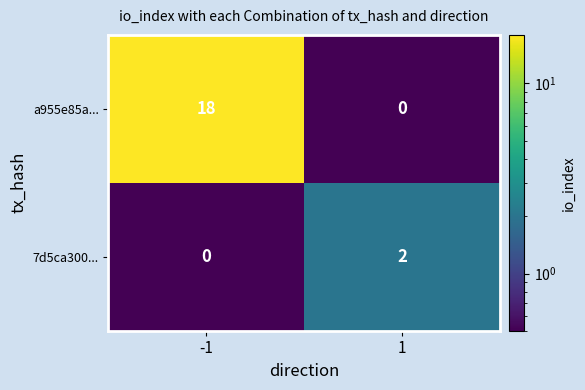

Reading left to right, what are all the values shown in this chart?

a955e85a...: 18	0
7d5ca300...: 0	2